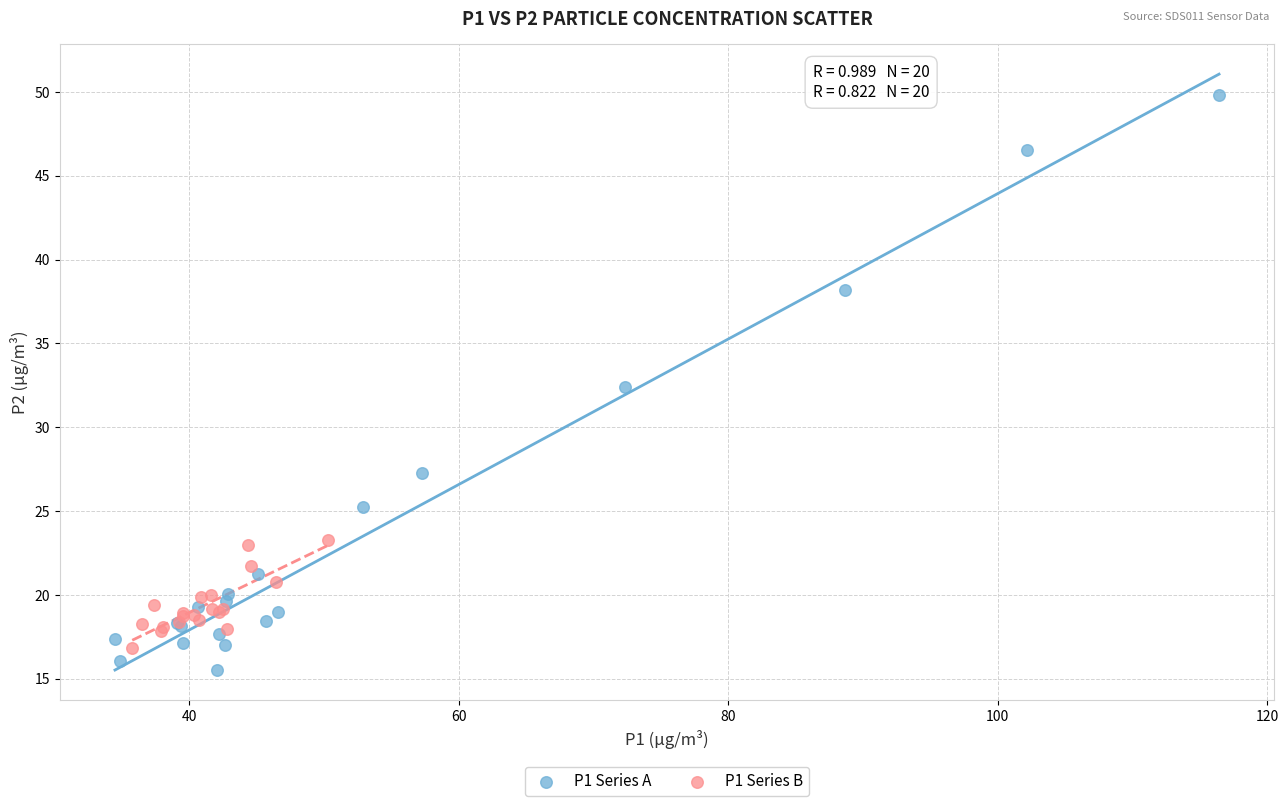

Which series has the largest Y range (max minus min)?

P1 Series A